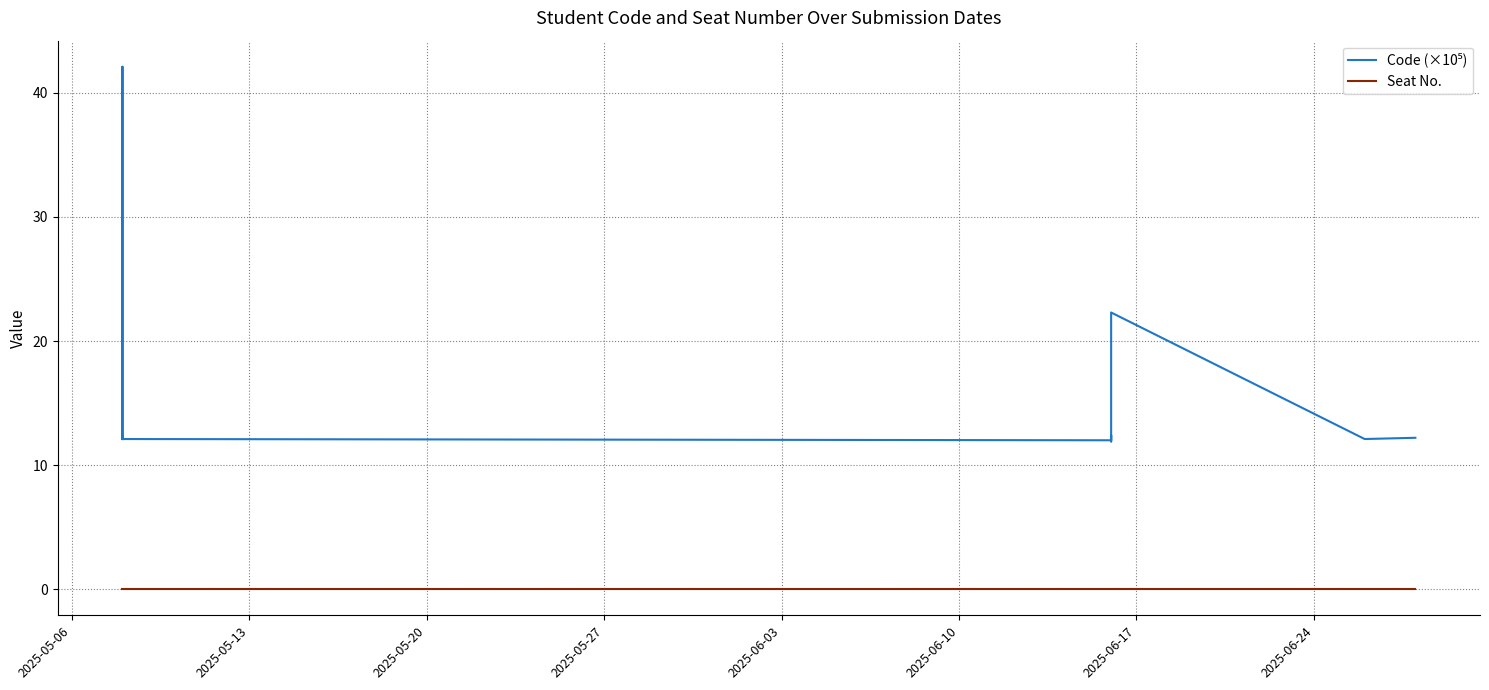

The value of Code (×10⁵) at 2025-06-17 is 17.5. True or false?

False